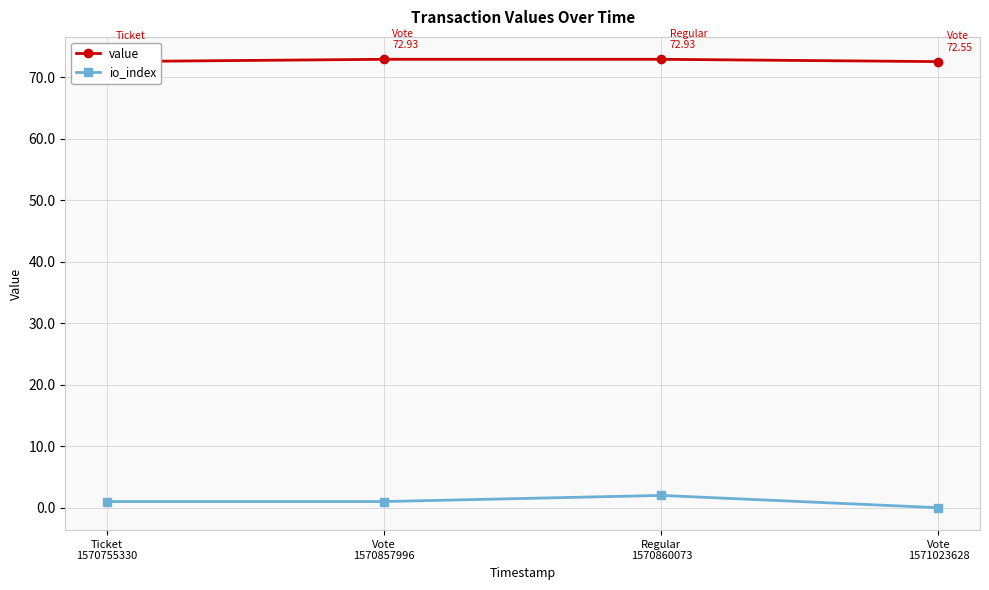

Rank the series at Ticket
1570755330 from highest to lowest value.

value, io_index